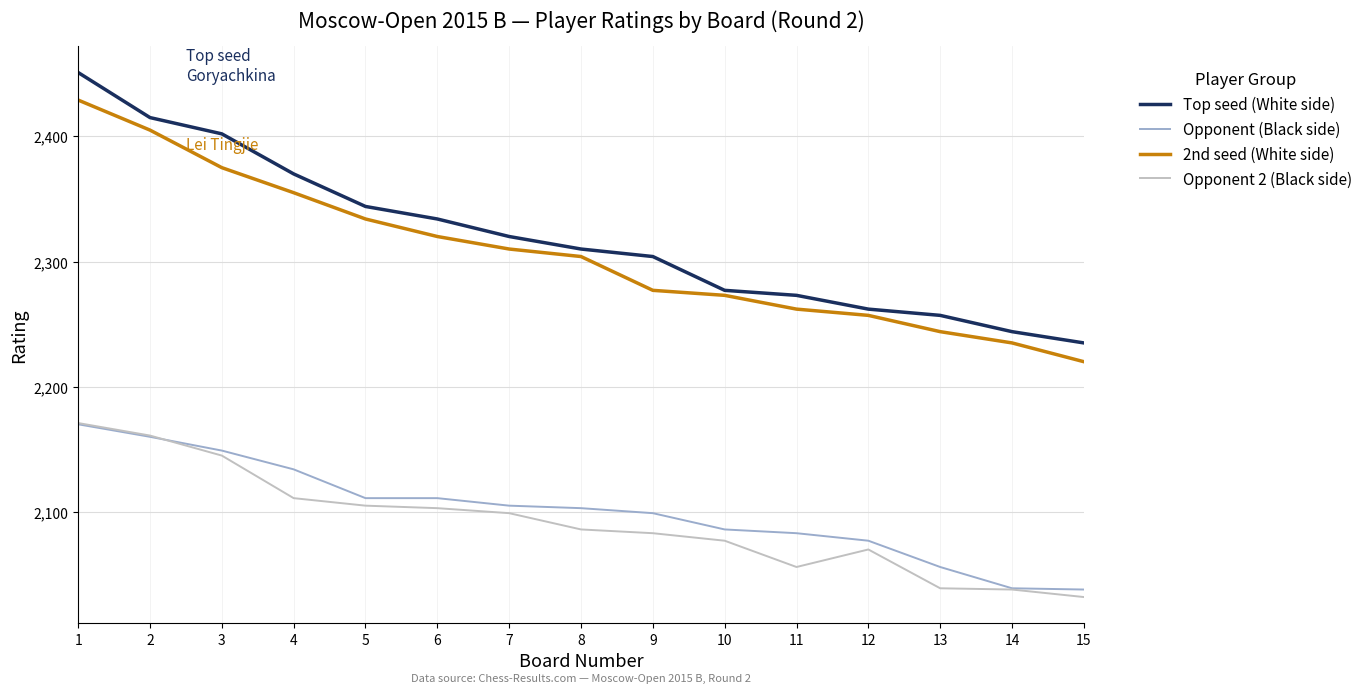

Where does the Opponent 2 (Black side) series first go above 2086?

1